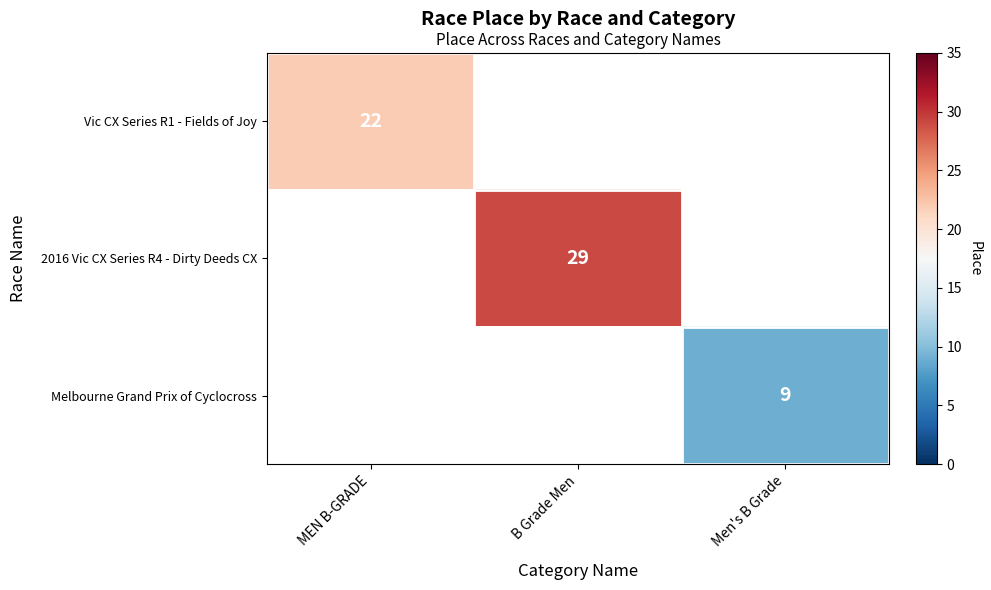

How many values in Melbourne Grand Prix of Cyclocross are above zero?

1